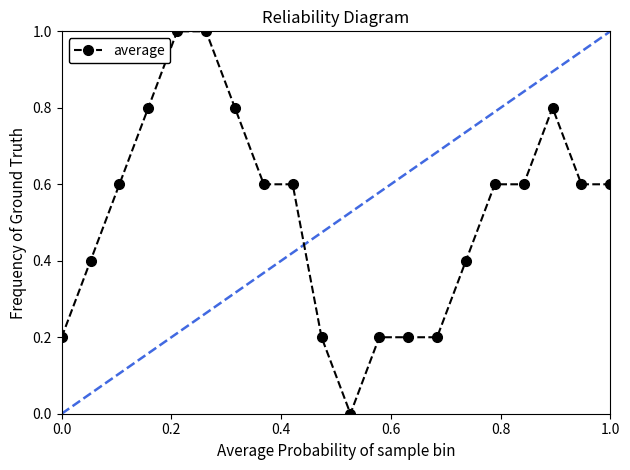

What is the average value?

0.5